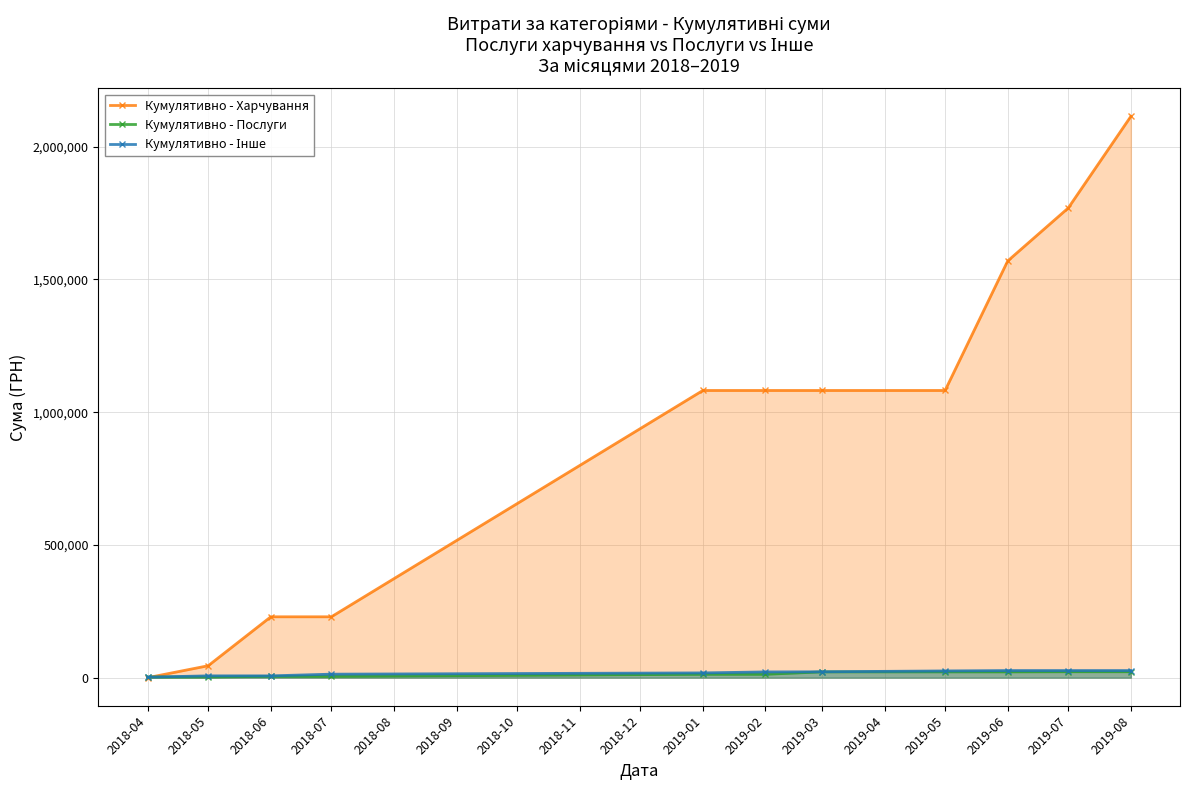

List the series in order of their peak value, lowest first.

Кумулятивно - Послуги, Кумулятивно - Інше, Кумулятивно - Харчування